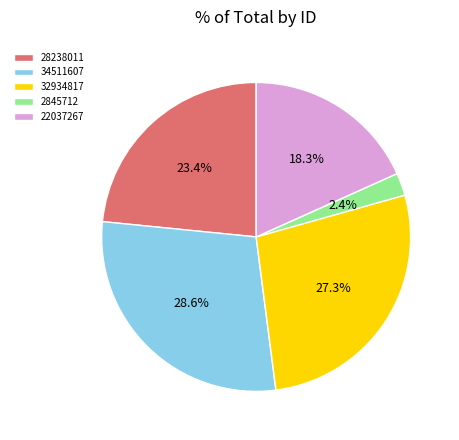

Which has a higher value, 22037267 or 2845712?

22037267